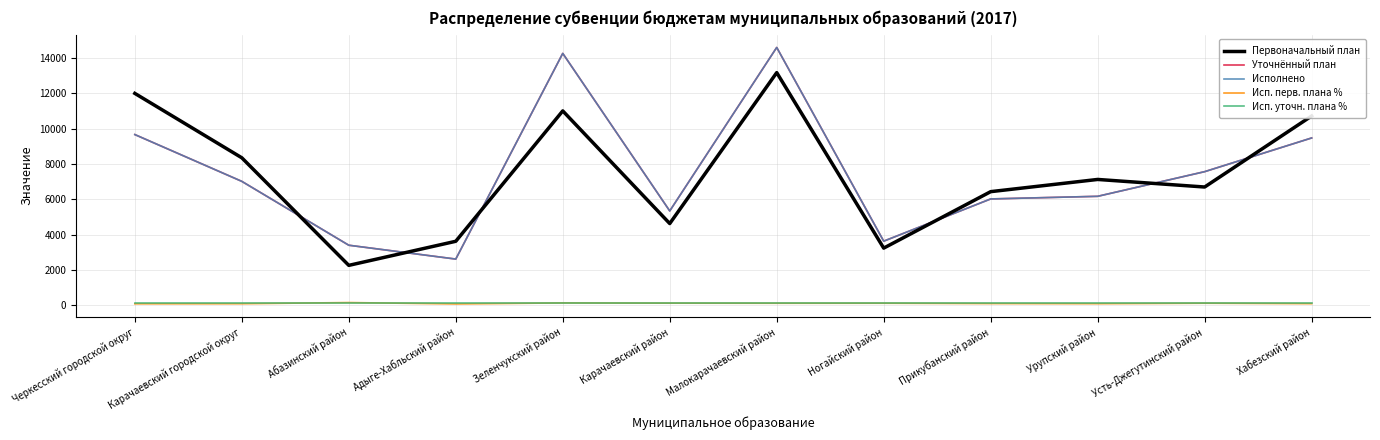

Does the chart display data point markers on the line(s)?

No